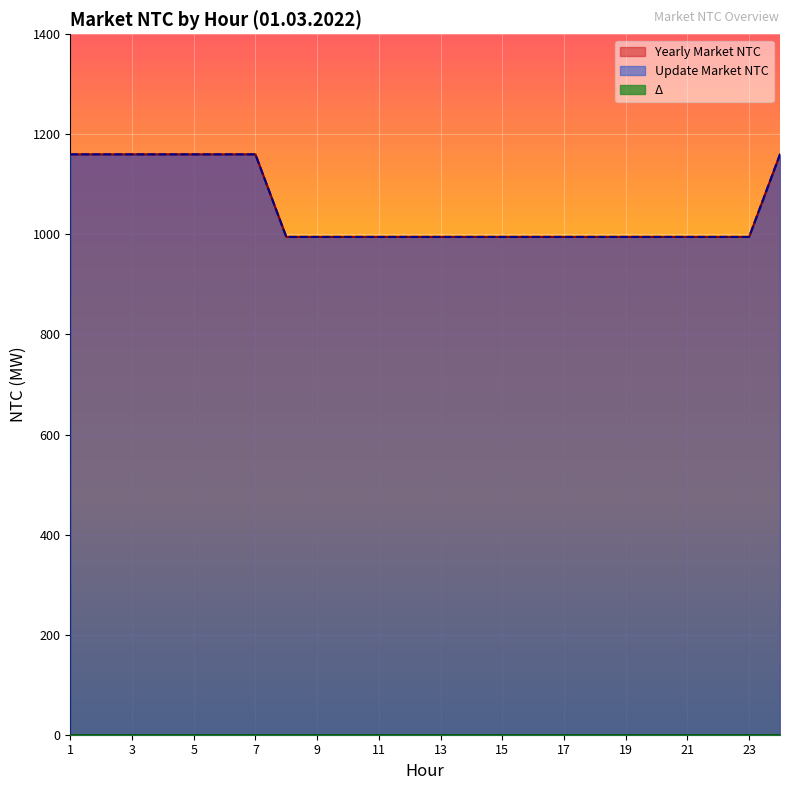

At how many categories does at least one series exceed 1126?

8